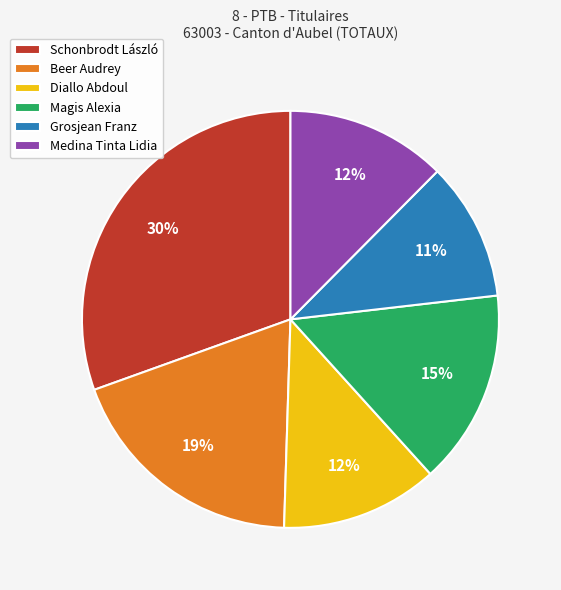

Is there a majority slice in this chart?

No